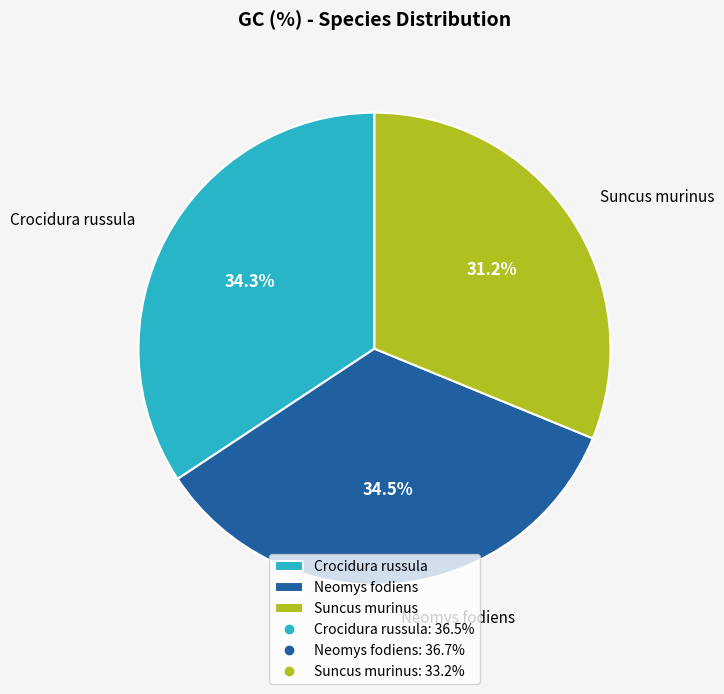

To the nearest percent, what percentage of the pie is Crocidura russula?

34%